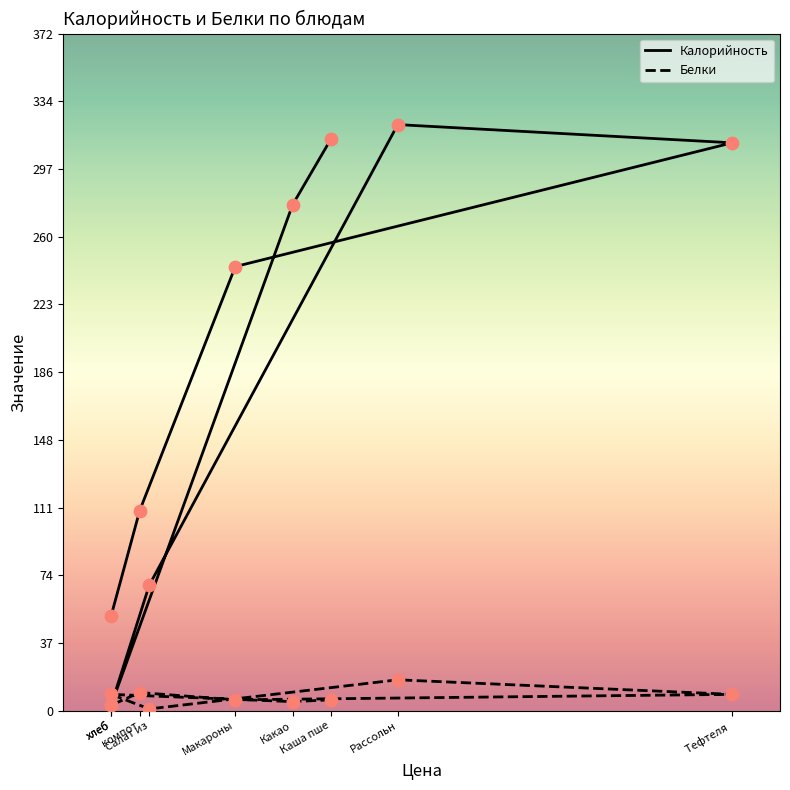

At how many categories does at least one series exceed 295?

3